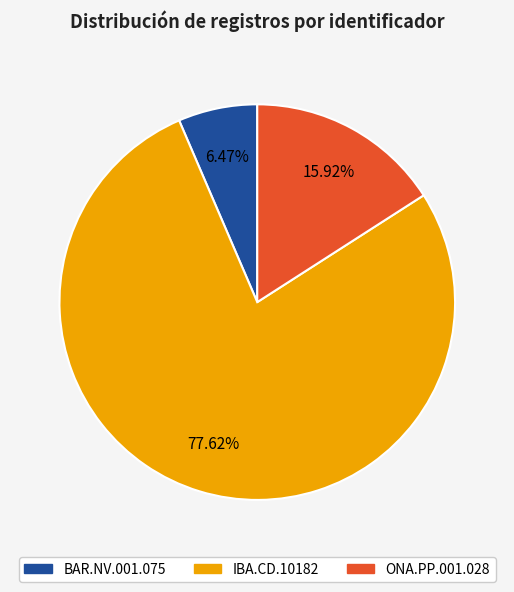

Is there a majority slice in this chart?

Yes